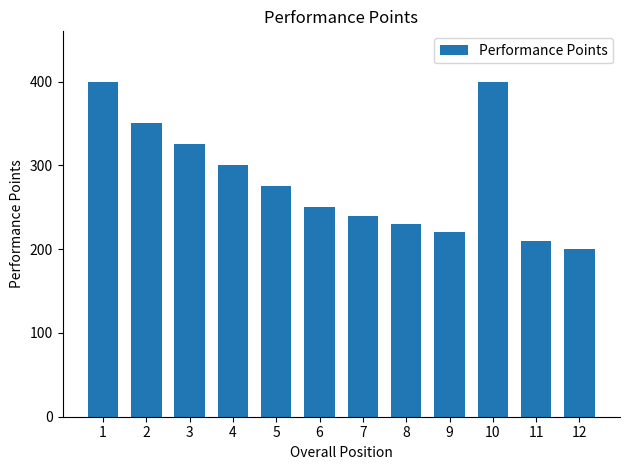

What is the smallest value displayed?

200